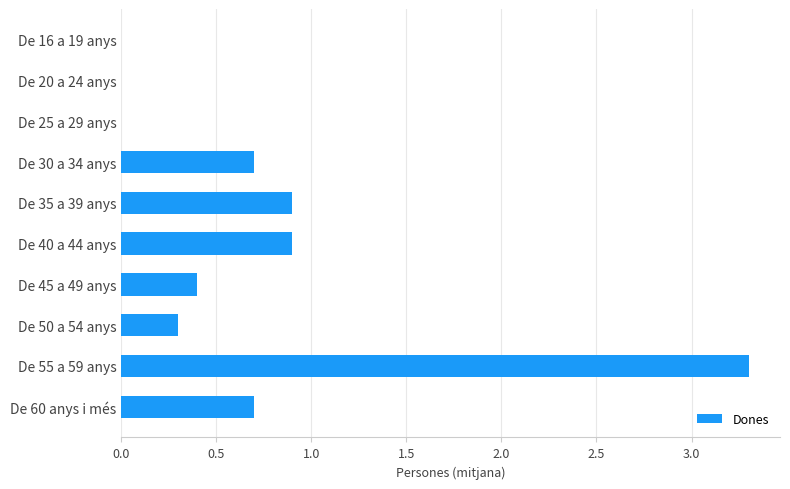

Reading top to bottom, what are all the values shown in this chart?

De 16 a 19 anys=0.0	De 20 a 24 anys=0.0	De 25 a 29 anys=0.0	De 30 a 34 anys=0.7	De 35 a 39 anys=0.9	De 40 a 44 anys=0.9	De 45 a 49 anys=0.4	De 50 a 54 anys=0.3	De 55 a 59 anys=3.3	De 60 anys i més=0.7